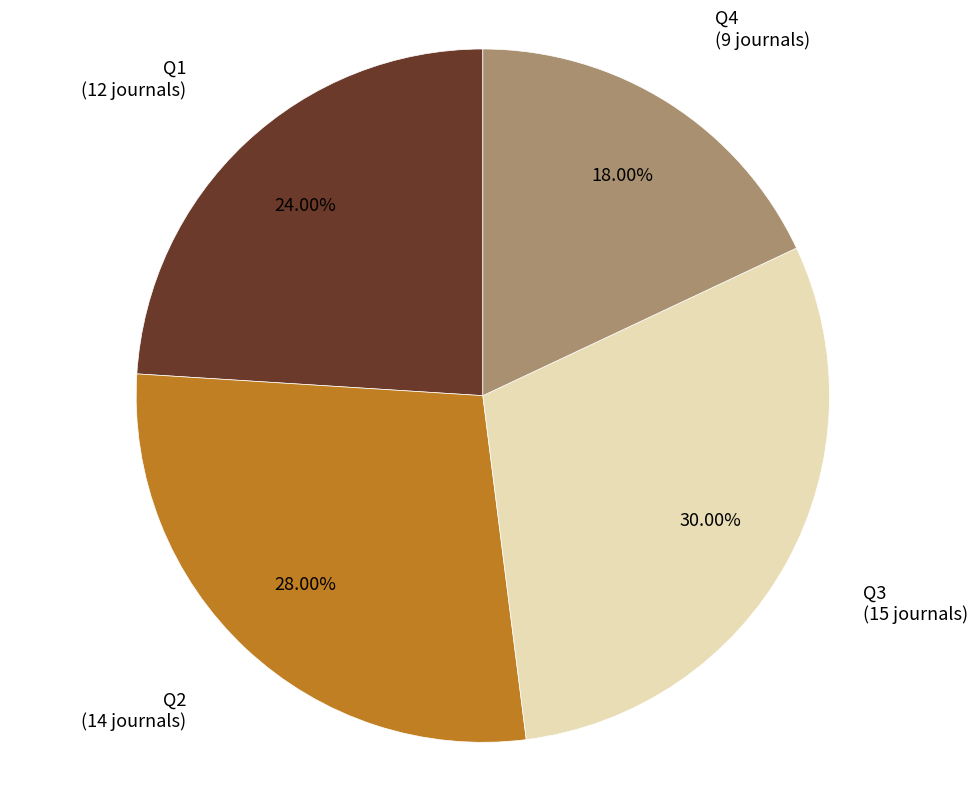

Which has a higher value, Q2 or Q3?

Q3